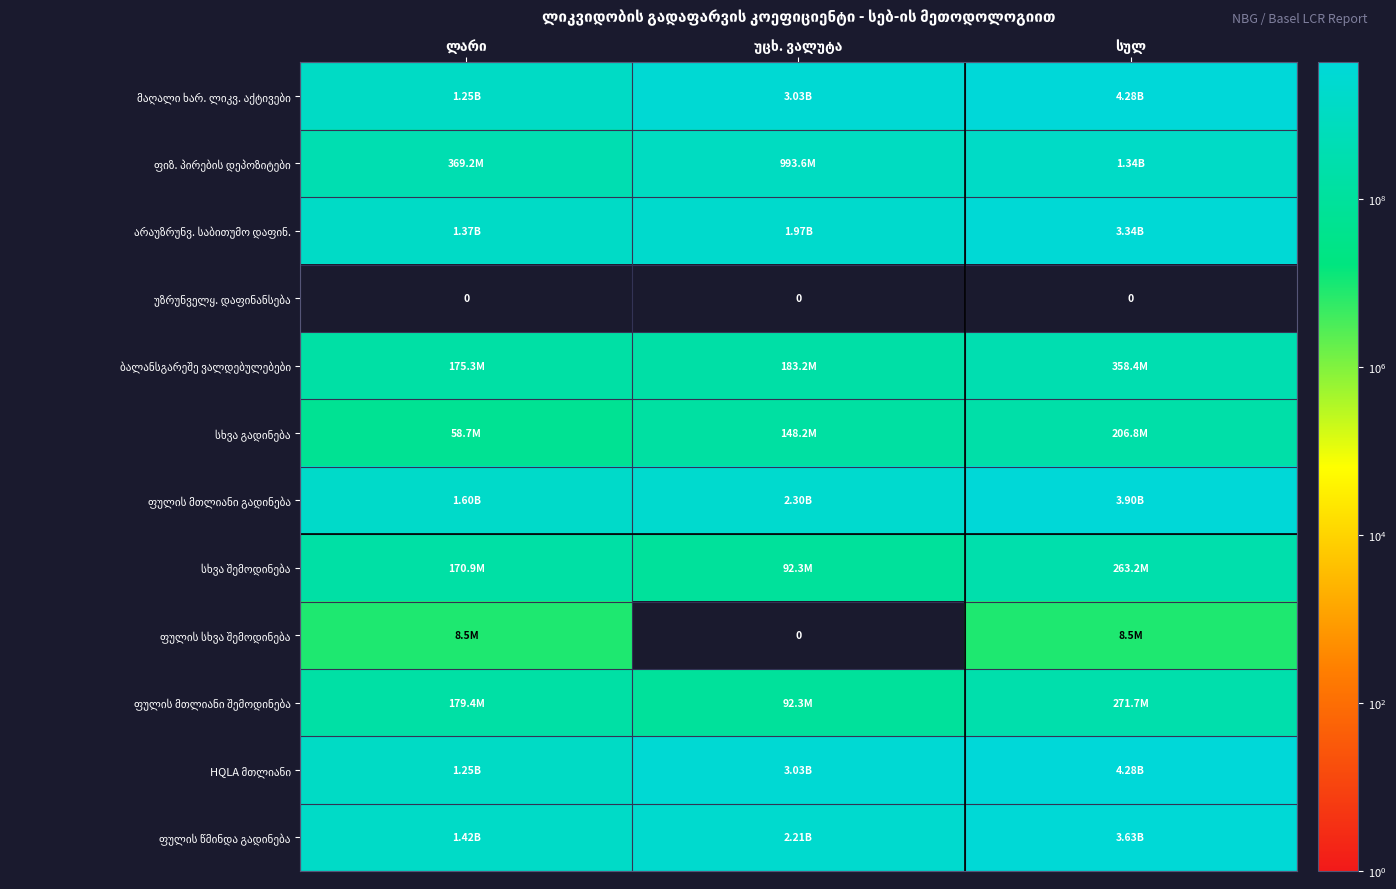

Which category has the highest value in the მაღალი ხარ. ლიკვ. აქტივები series?

სულ